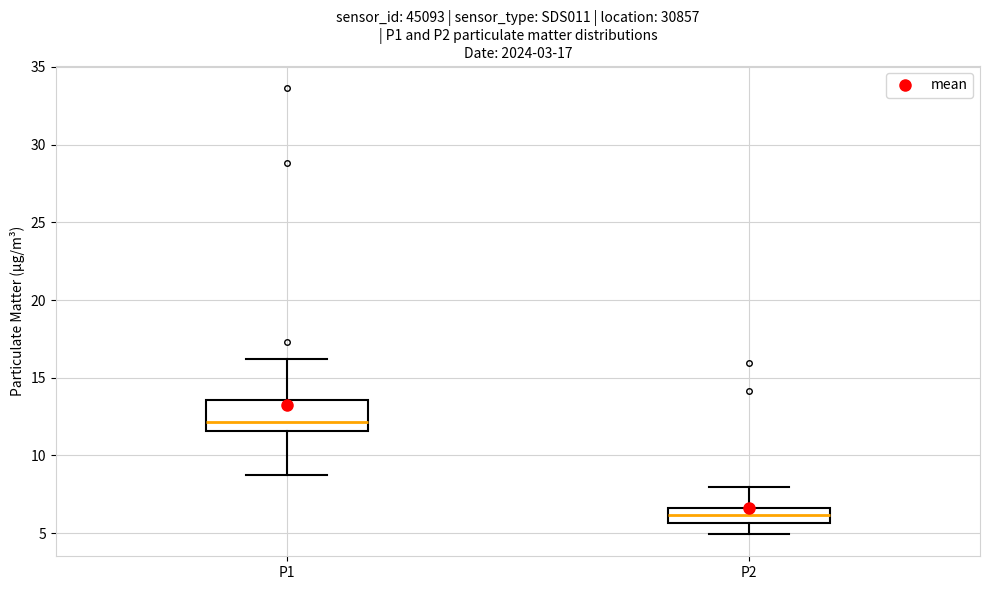

Which box's median line is the lowest?

P2